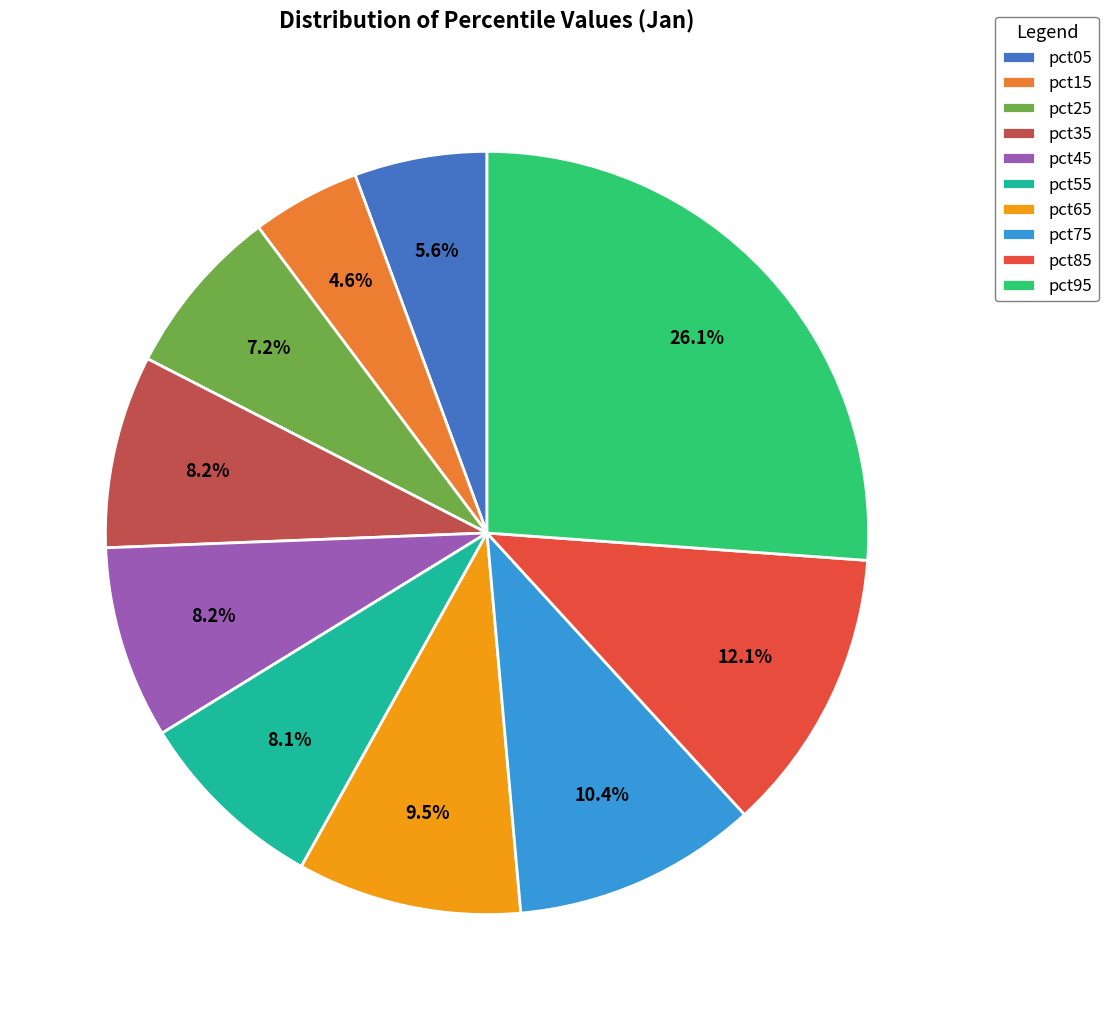

True or false: pct05 accounts for 6% of the total.

True